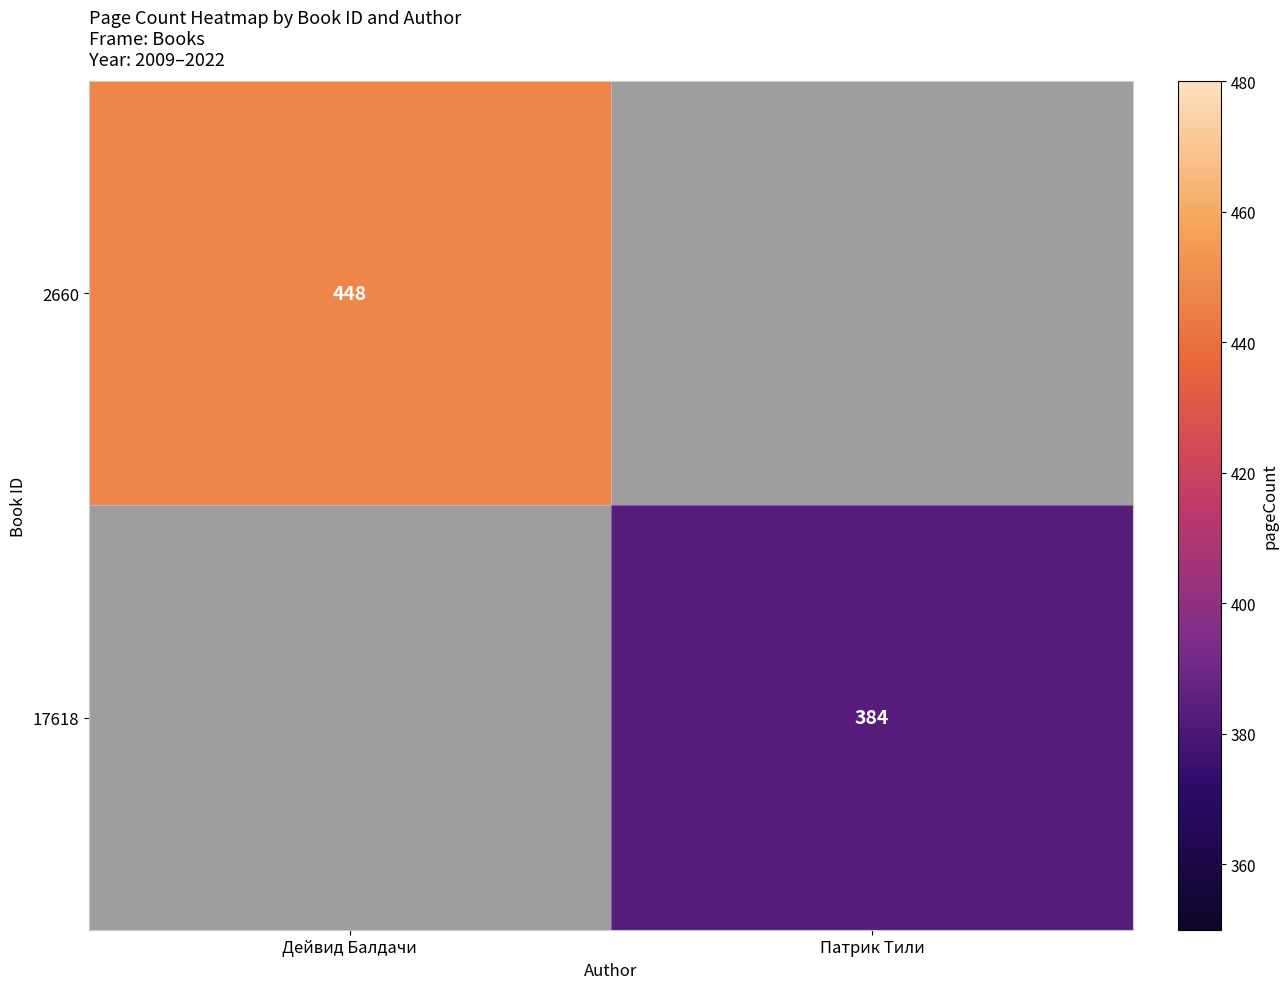

Is it true that 2660 equals 659 at Дейвид Балдачи?

False